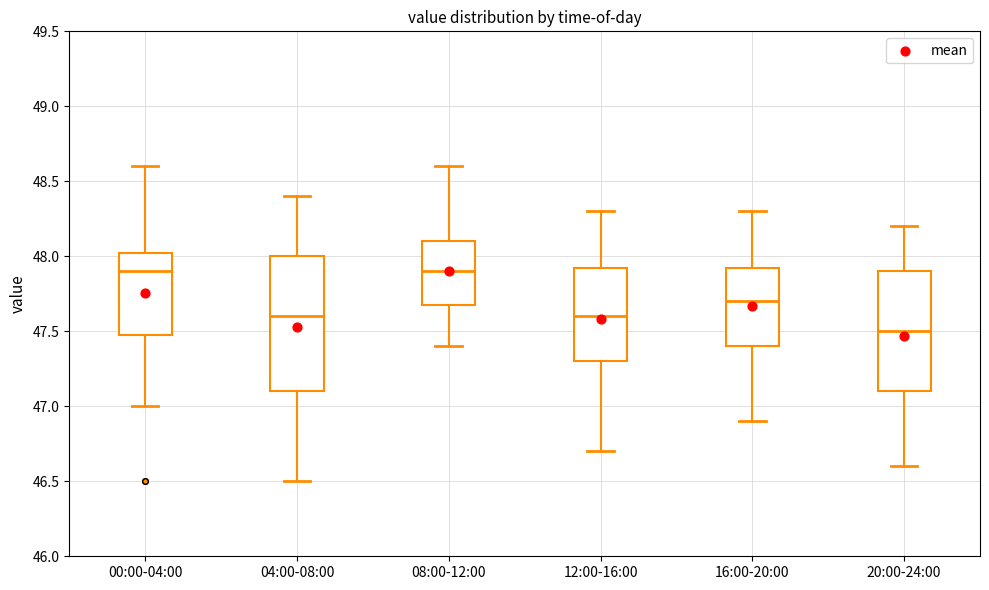

Which box is the tallest, from its lower edge to its upper edge?

04:00-08:00